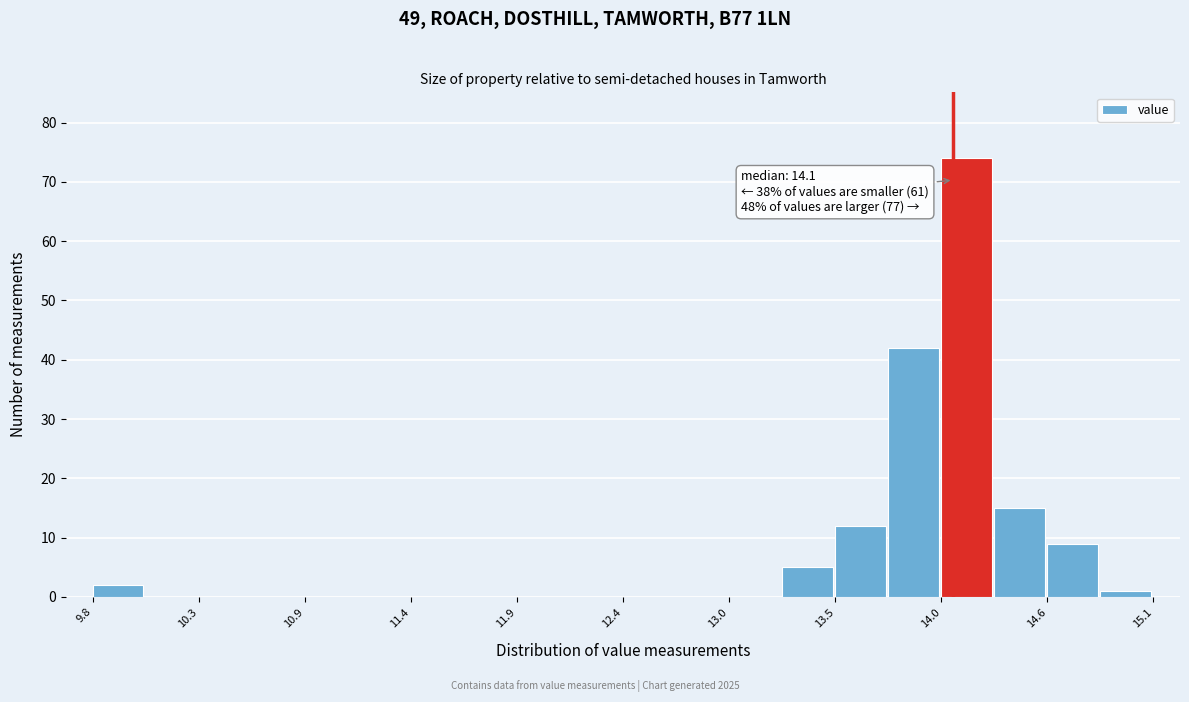

Around what value on the x-axis is the tallest bar? Give the approximate position of its centre, as read against the axis.

14.2